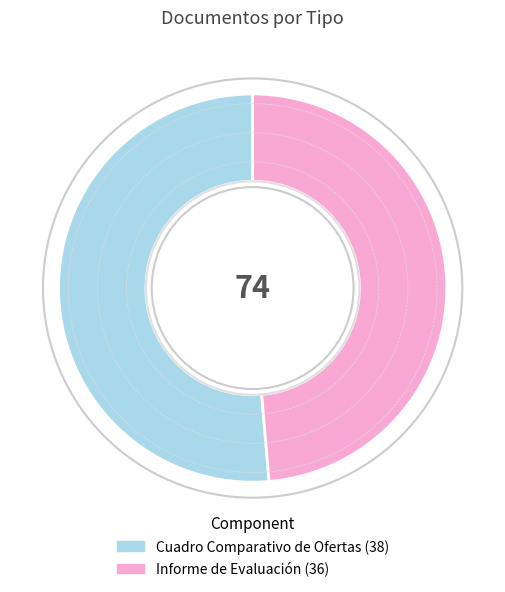

What is the largest slice in the pie chart?

Cuadro Comparativo de Ofertas